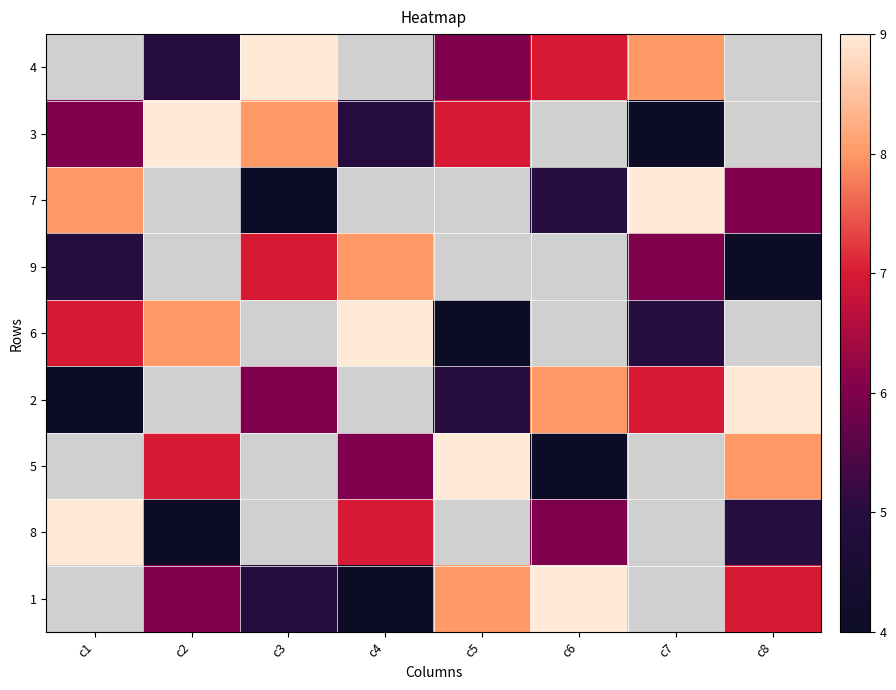

Where is 7 nearest to the value 6?

c8